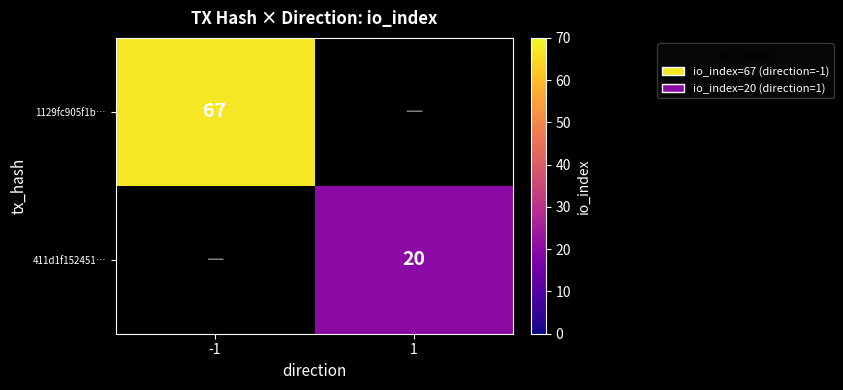

Is the value of 411d1f152451… at 1 greater than the value of 1129fc905f1b… at -1?

No